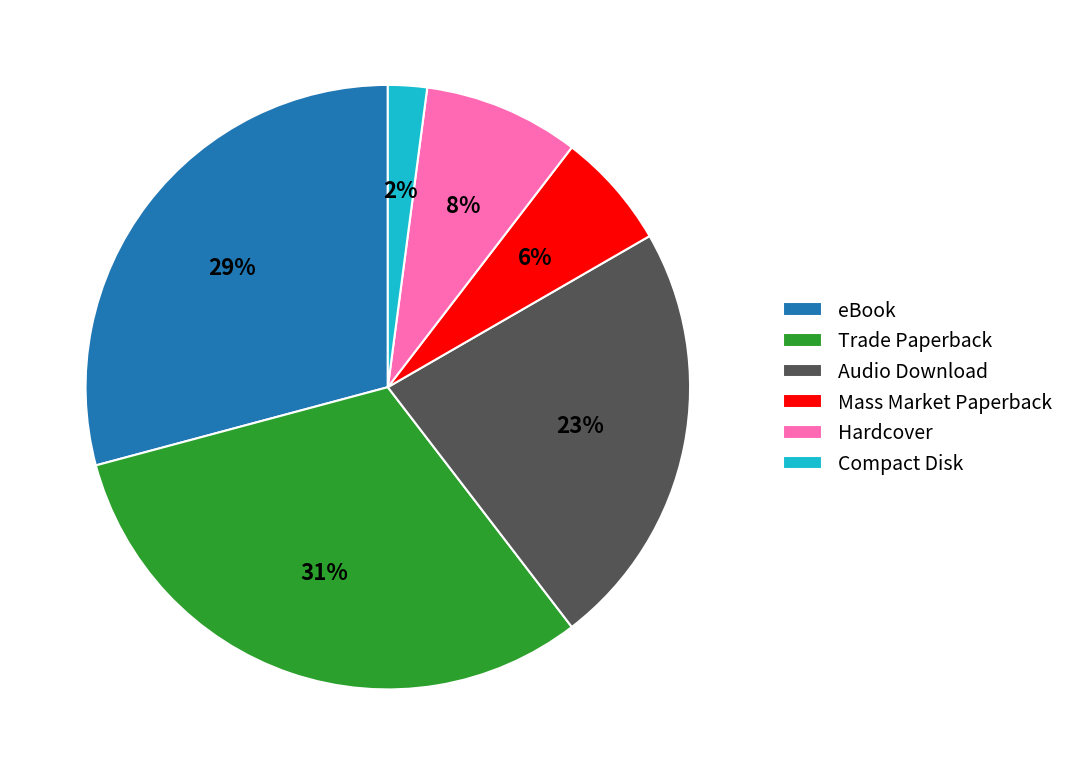

Which category has the smallest portion of the pie?

Compact Disk